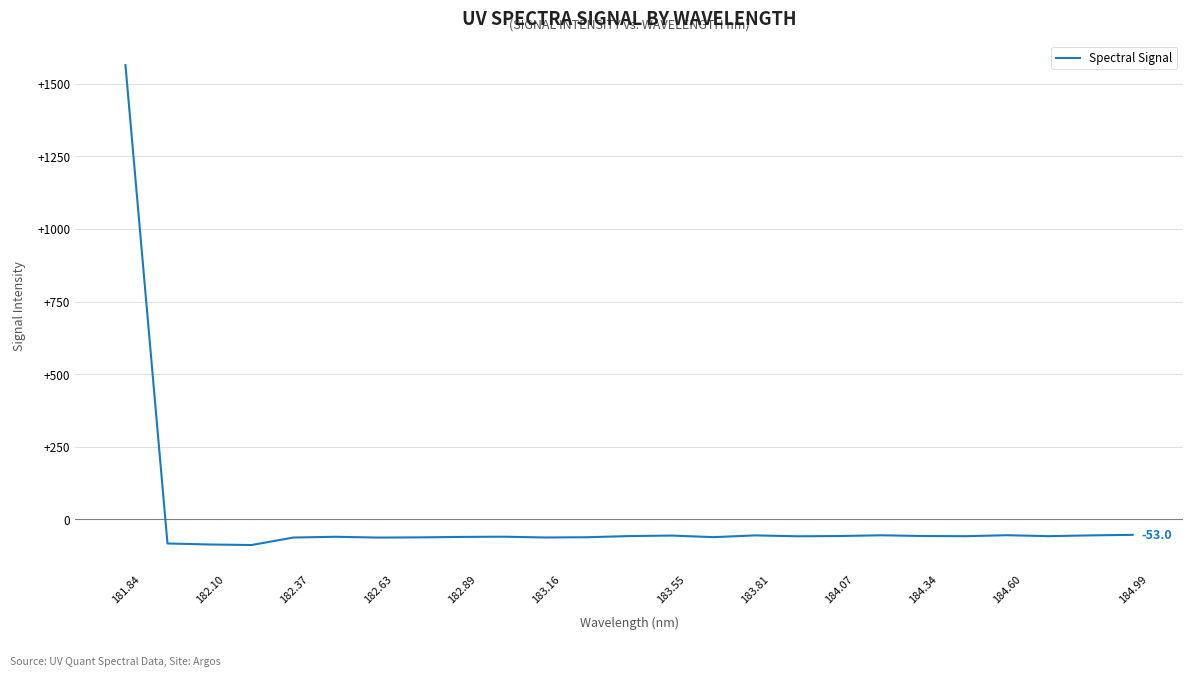

What is the maximum value shown in the chart?

1563.8